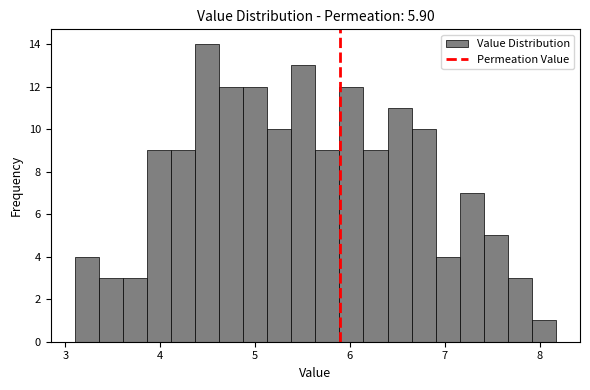

Read against the x-axis, roughly where is the centre of the tallest bar?

4.5